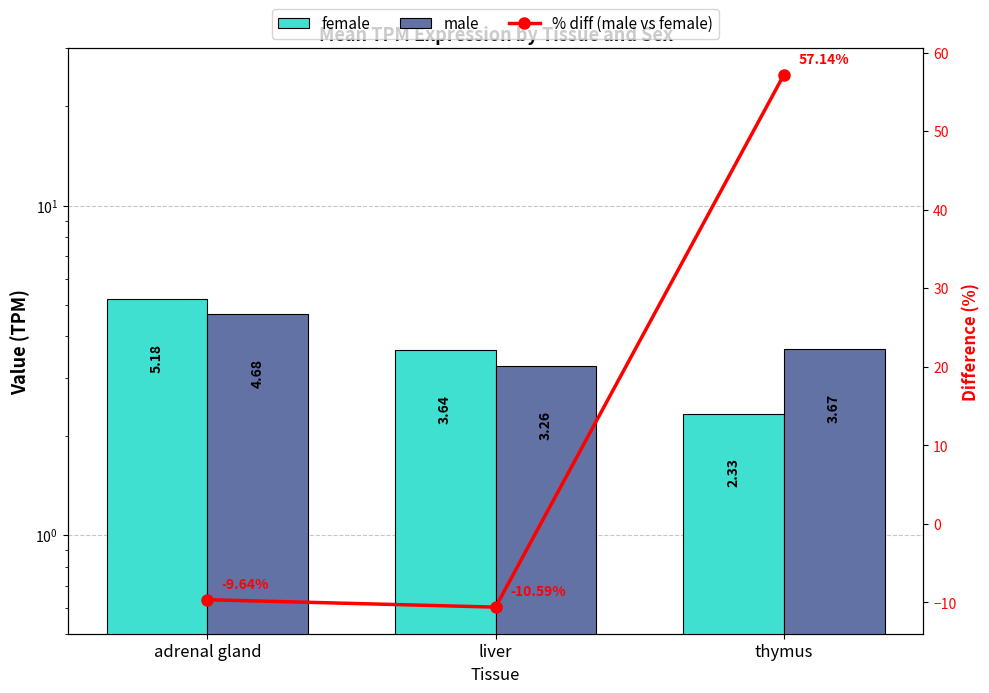

Is the value of % diff (male vs female) at thymus greater than the value of female at adrenal gland?

Yes